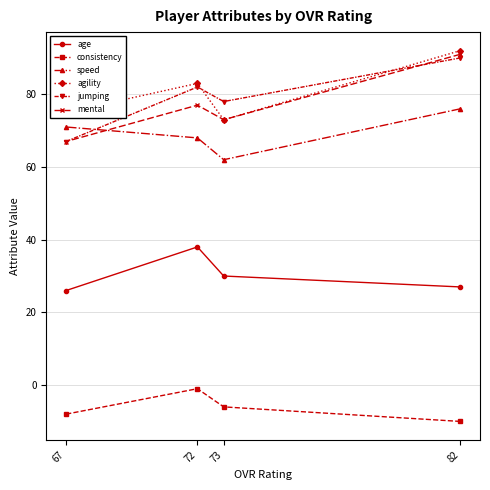

What is the difference between the highest and lowest values at 67?

83